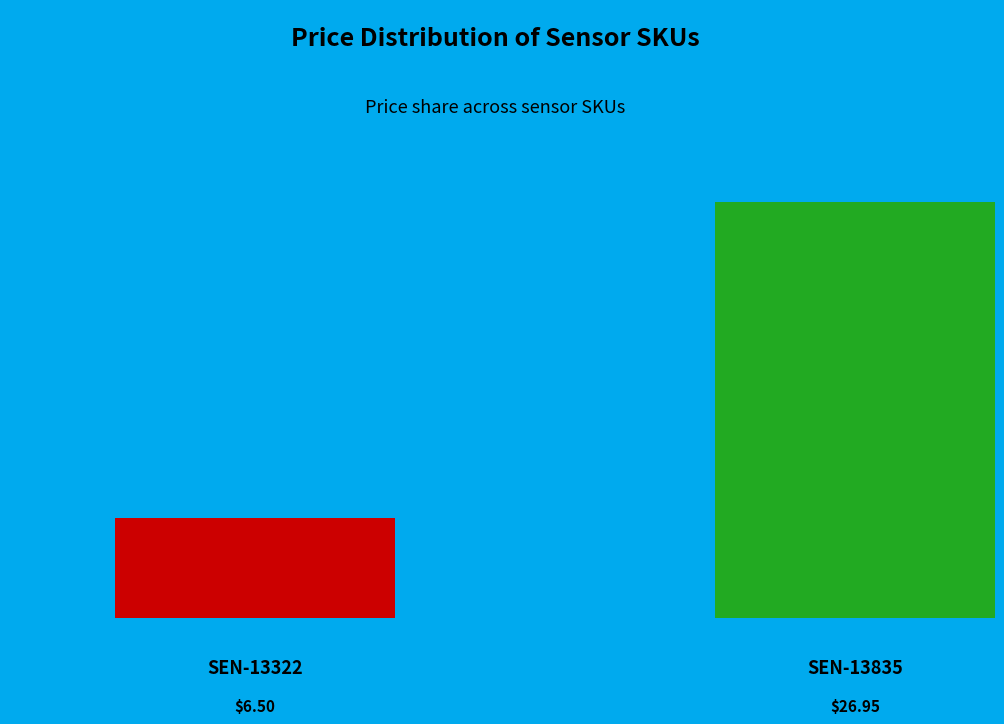

Count the number of slices in the pie.

2